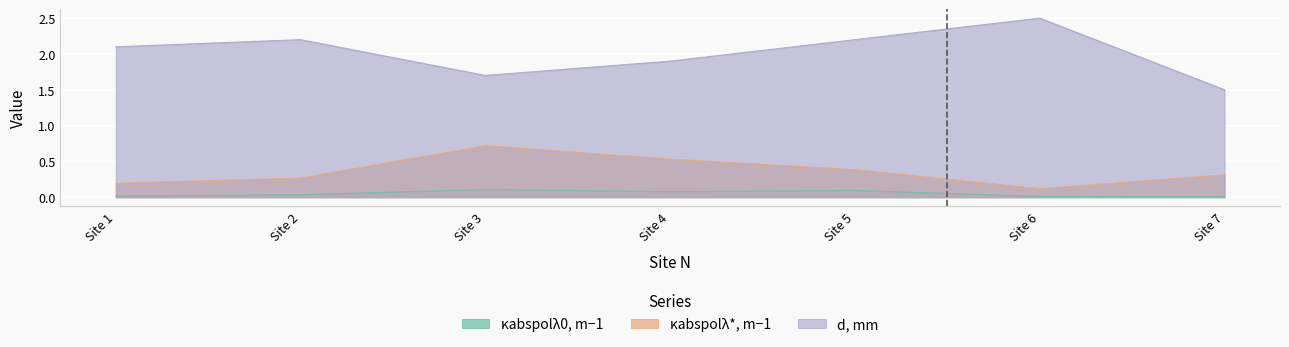

List the series in order of their peak value, highest first.

d, mm, κabspolλ*, m−1, κabspolλ0, m−1